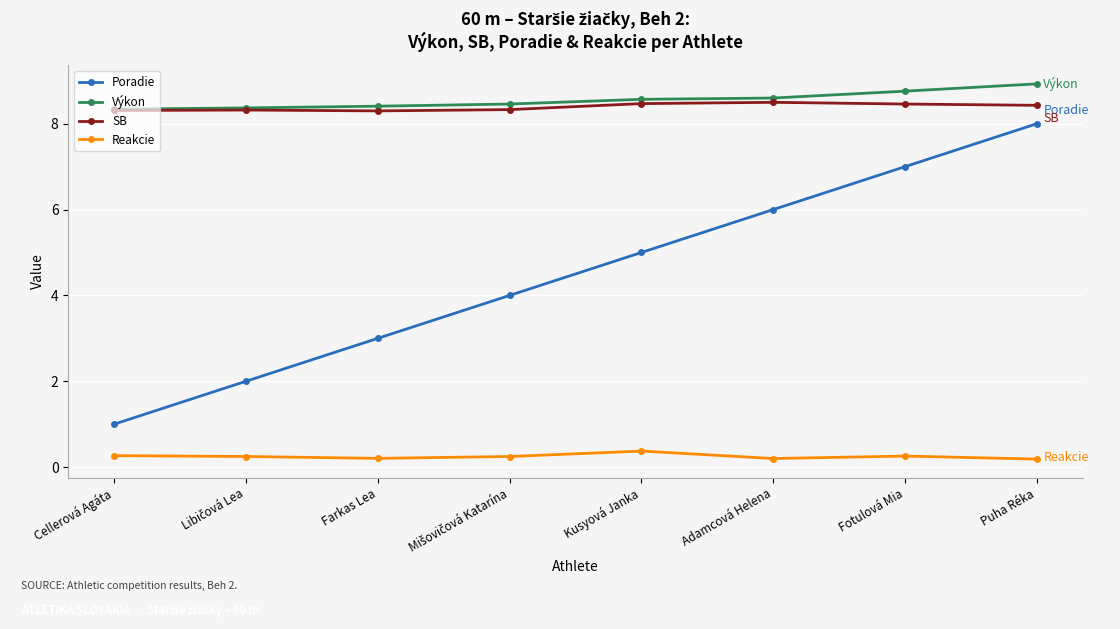

What is the lowest value of the Reakcie series?

0.2